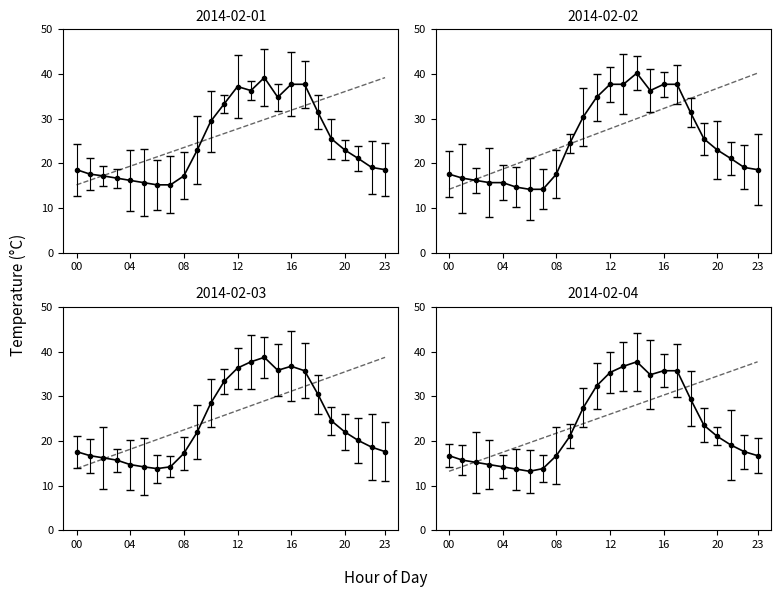

At how many categories does at least one series exceed 30?

9